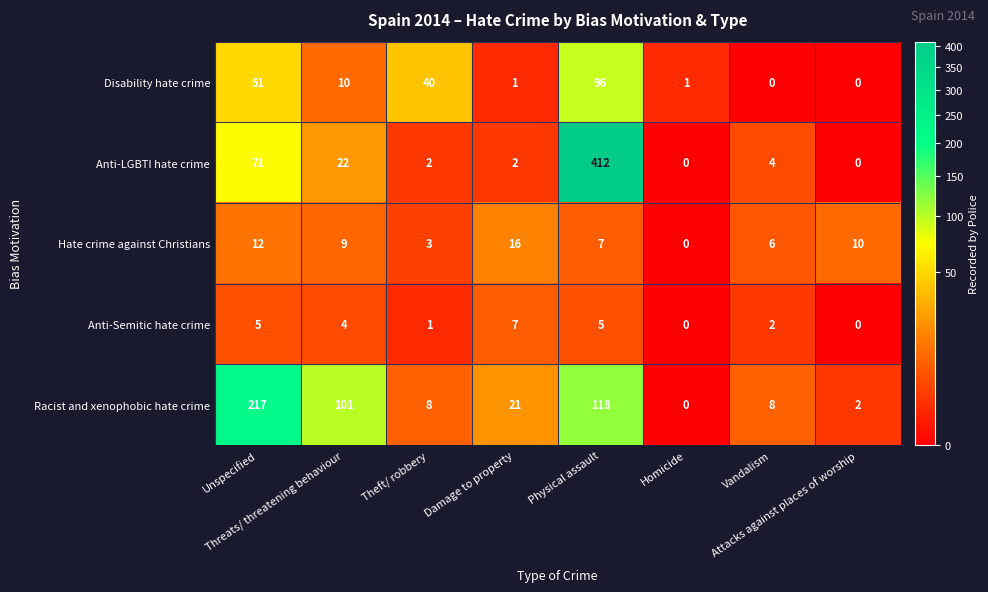

What is the average value of the Anti-Semitic hate crime series?

3